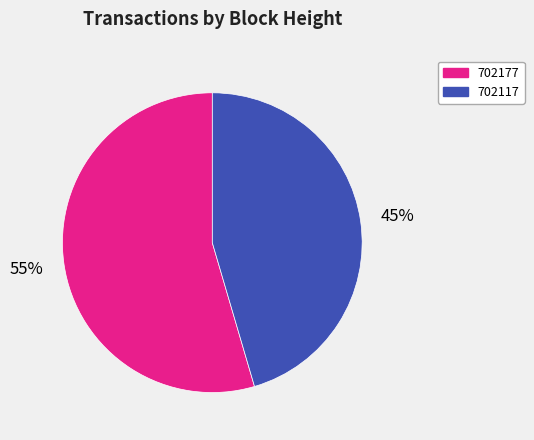

To the nearest percent, what portion does 702117 represent?

45%